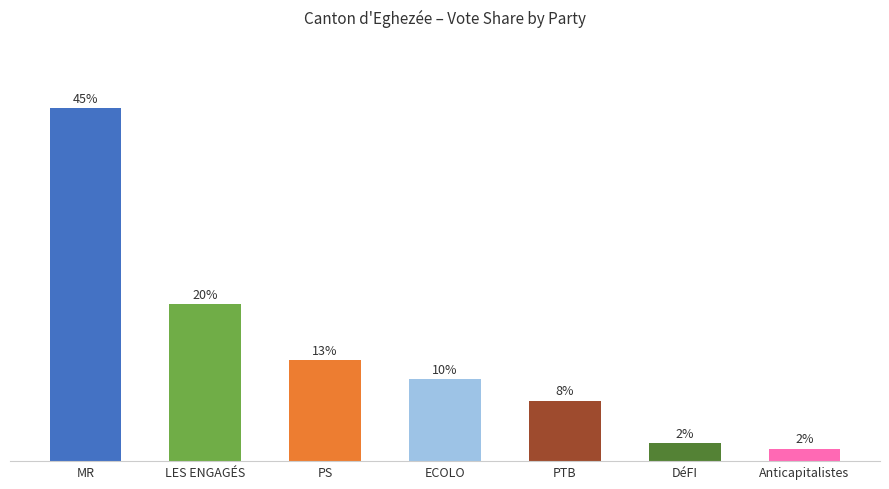

Does the chart contain any negative values?

No